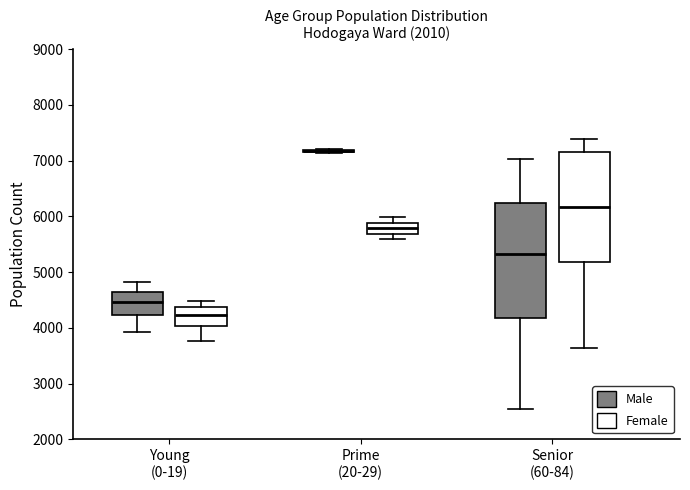

Reading left to right, transcribe this box plot: for each box, give where its median line is, the range the box spans, and where its two whiskers end, as read against the y-axis. The values are not printed on the chart, so give them approximately, as read against the axis.

Young (0-19) (Male): median 4500, box 4200 to 4600, whiskers 3900 to 4800
Young (0-19) (Female): median 4200, box 4000 to 4400, whiskers 3800 to 4500
Prime (20-29) (Male): box collapsed to a line at 7200, whiskers 7100 to 7200
Prime (20-29) (Female): median 5800, box 5700 to 5900, whiskers 5600 to 6000
Senior (60-84) (Male): median 5300, box 4200 to 6200, whiskers 2500 to 7000
Senior (60-84) (Female): median 6200, box 5200 to 7200, whiskers 3600 to 7400